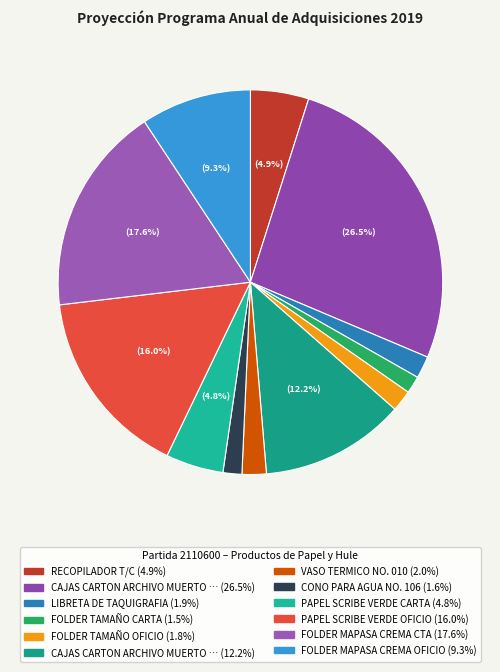

How many slices are in this pie chart?

12